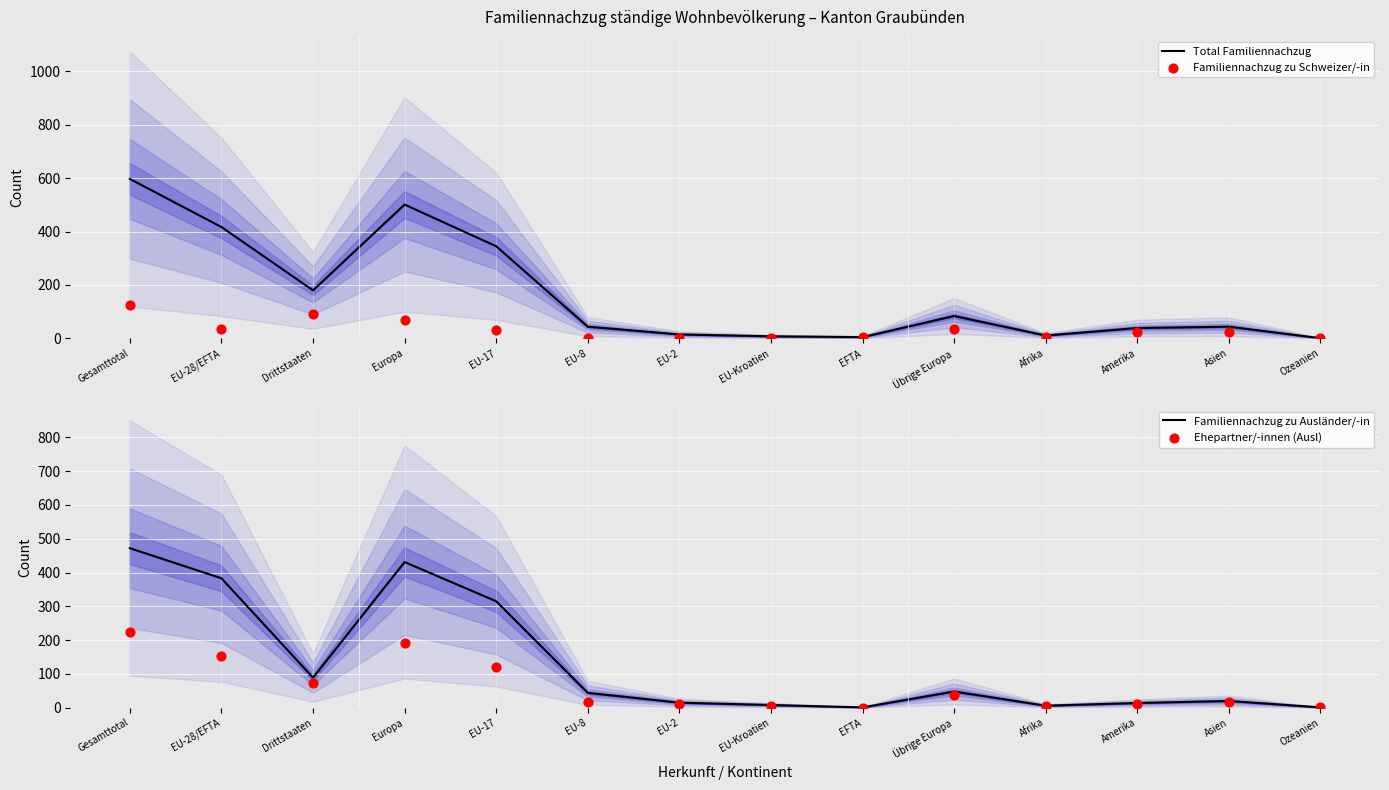

Which series has the largest Y range (max minus min)?

Total Familiennachzug